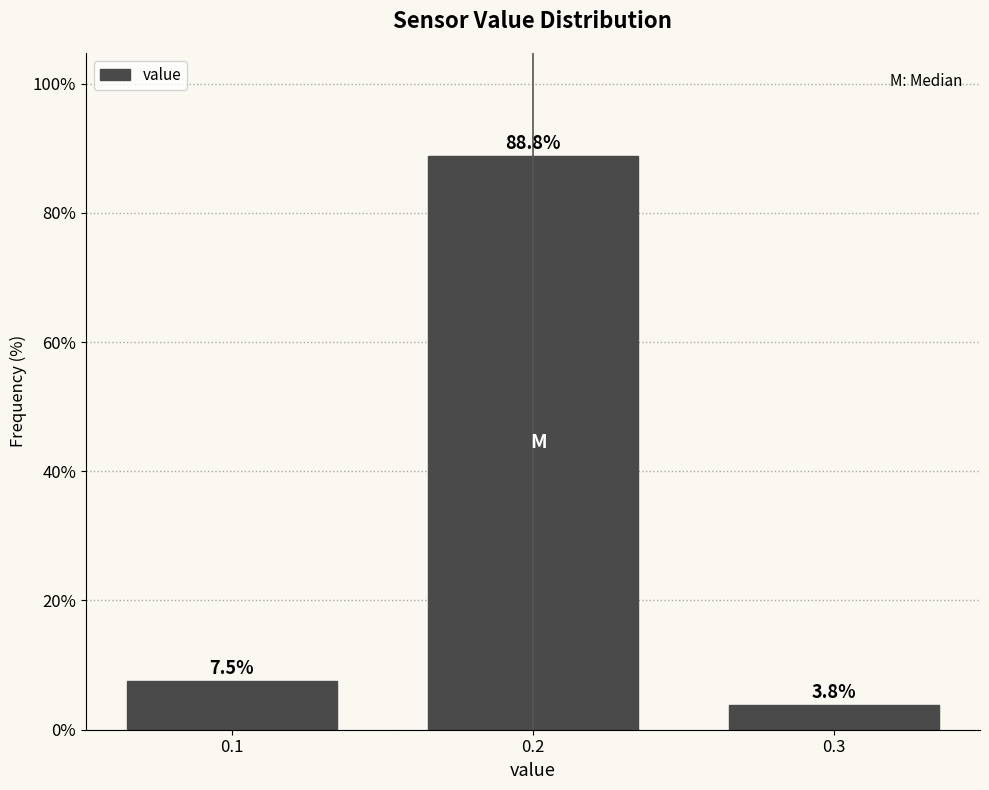

Reading left to right, list all the values displayed in this chart.

0.1=7.5	0.2=88.8	0.3=3.8